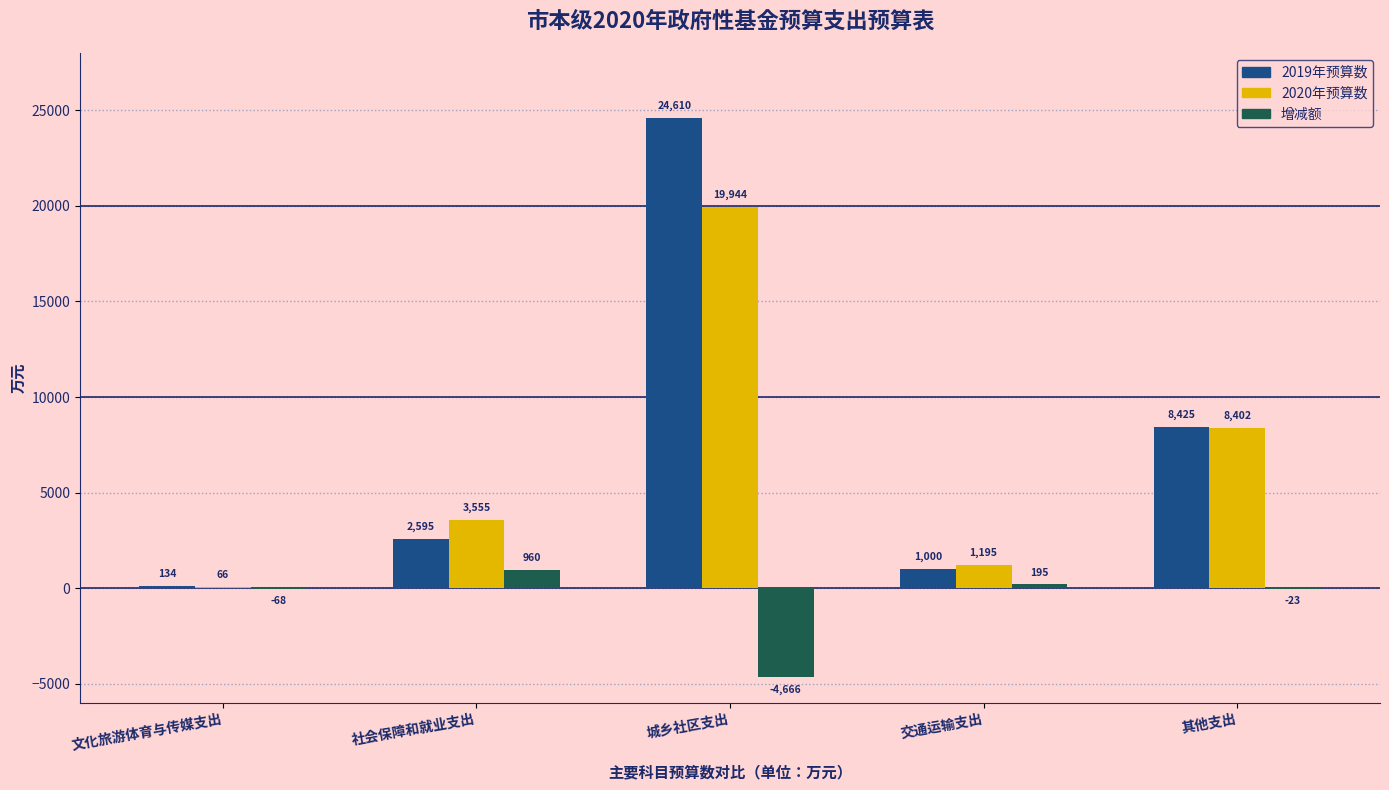

True or false: 2019年预算数 has a value of 8425 at 其他支出.

True